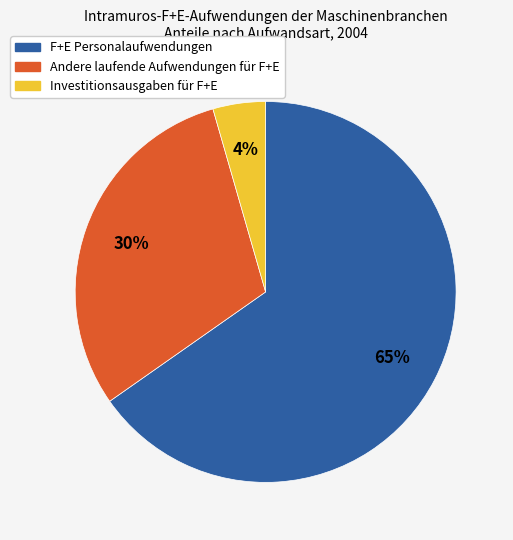

To the nearest percent, what portion does Investitionsausgaben für F+E represent?

4%